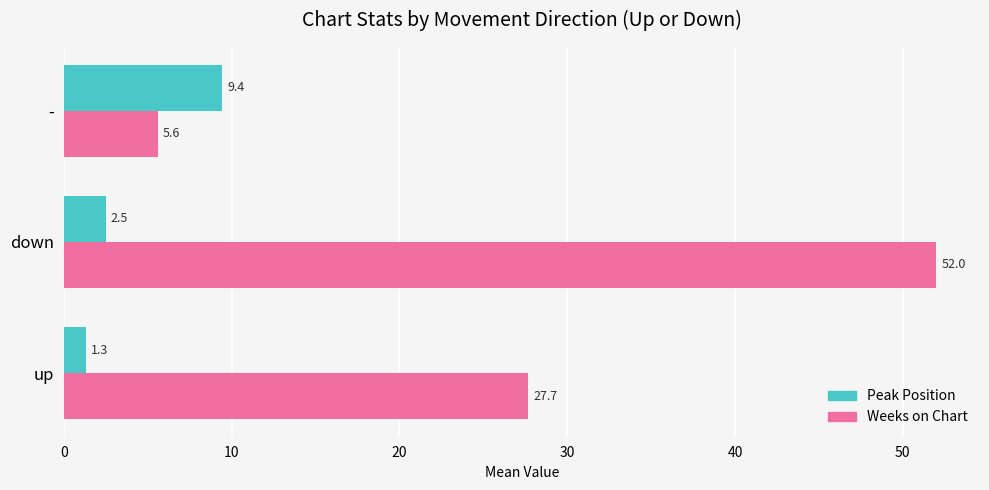

Which series has the largest total across all categories?

Weeks on Chart